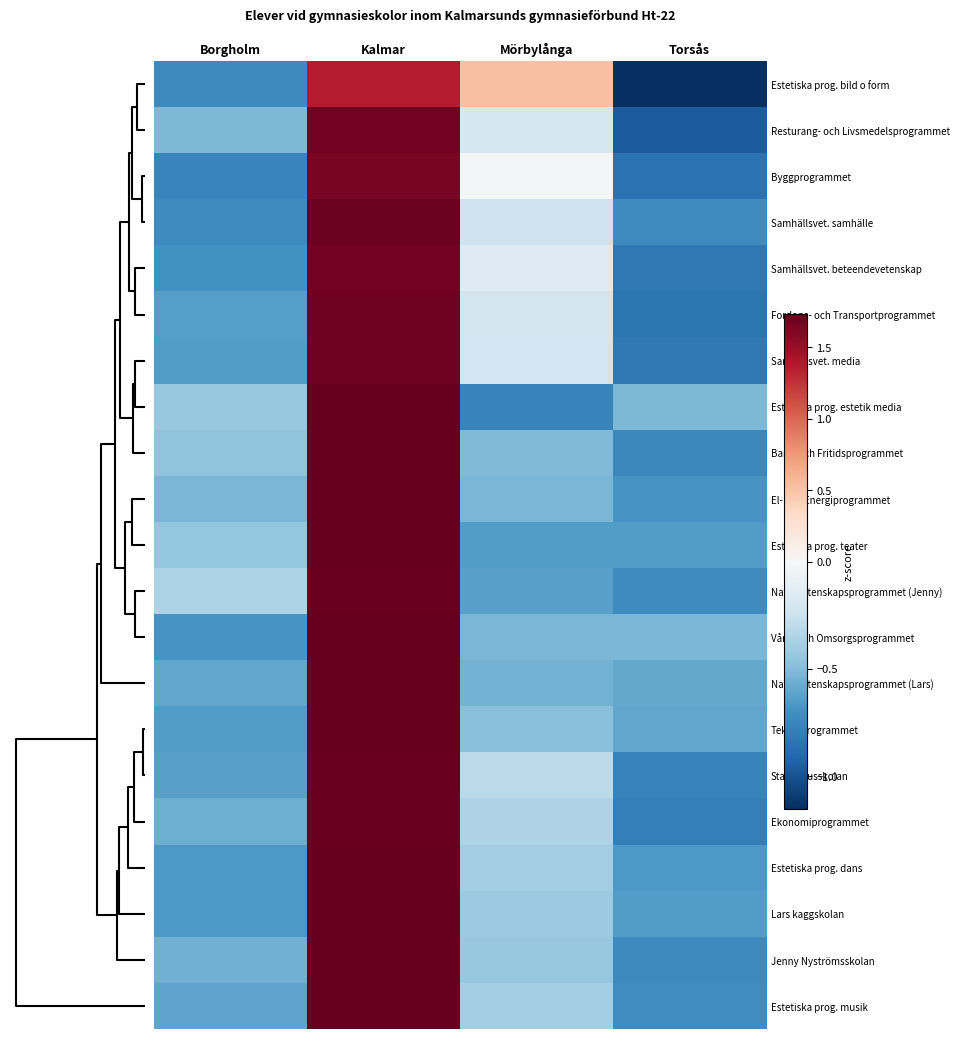

Which series has the largest total across all categories?

Lars kaggskolan